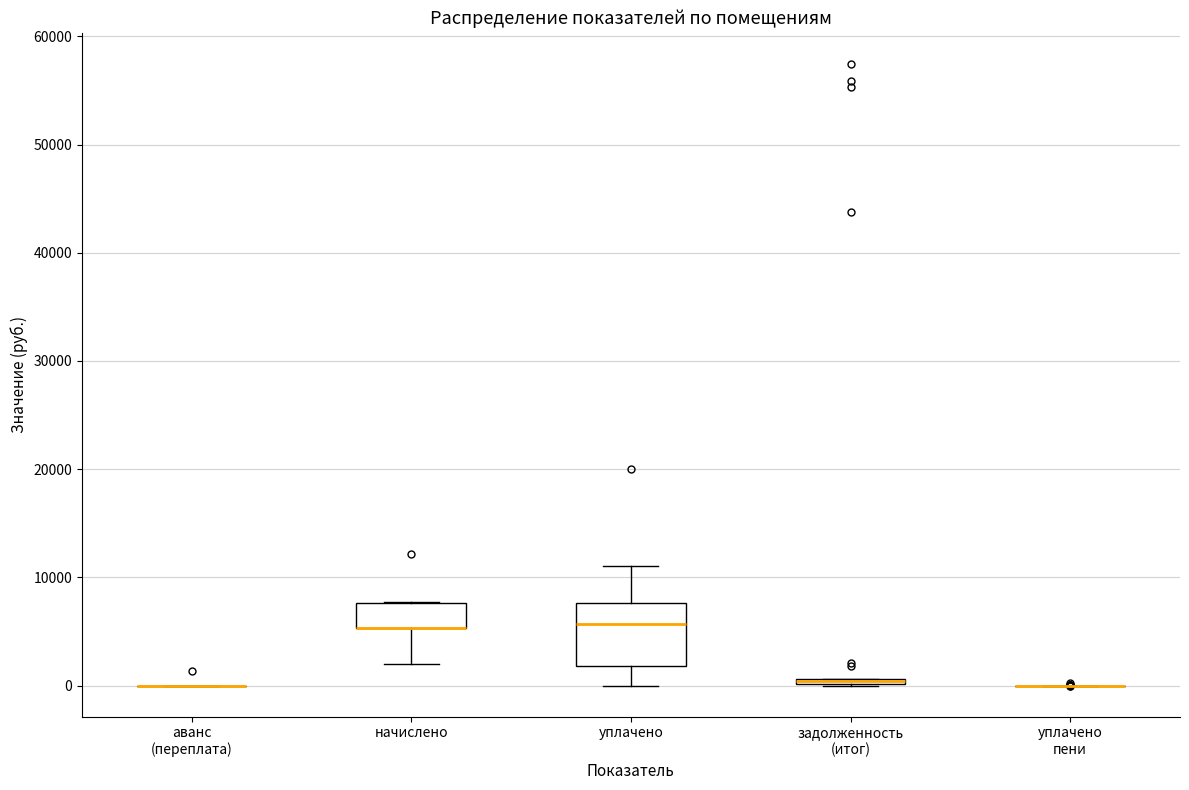

Comparing the boxes themselves (not the whiskers), which one is the tallest?

уплачено